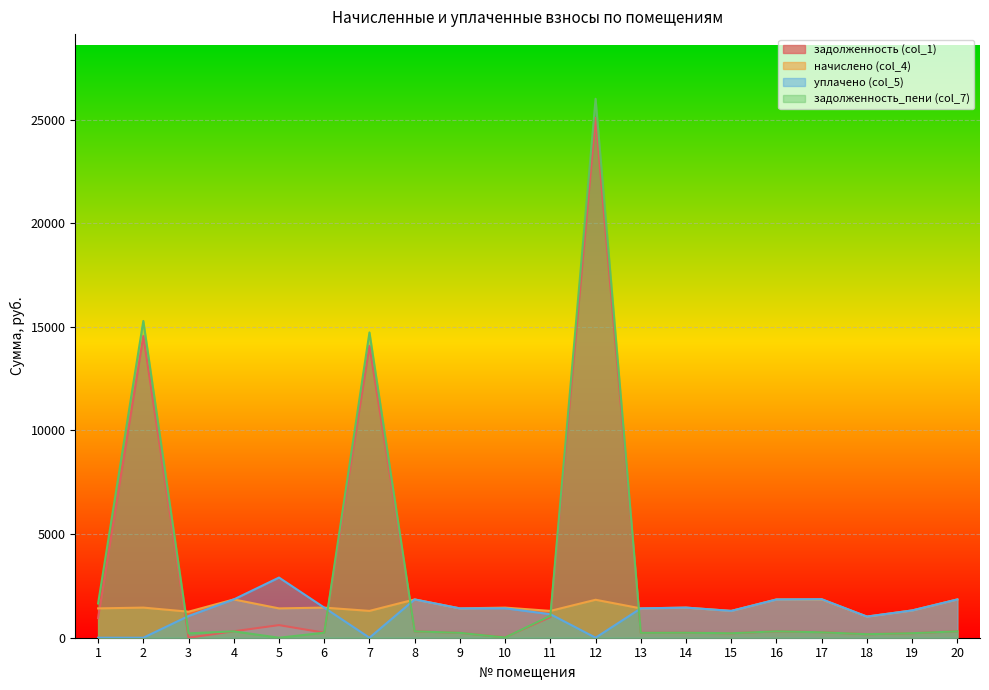

What is the total value across all series at 1?

4014.8